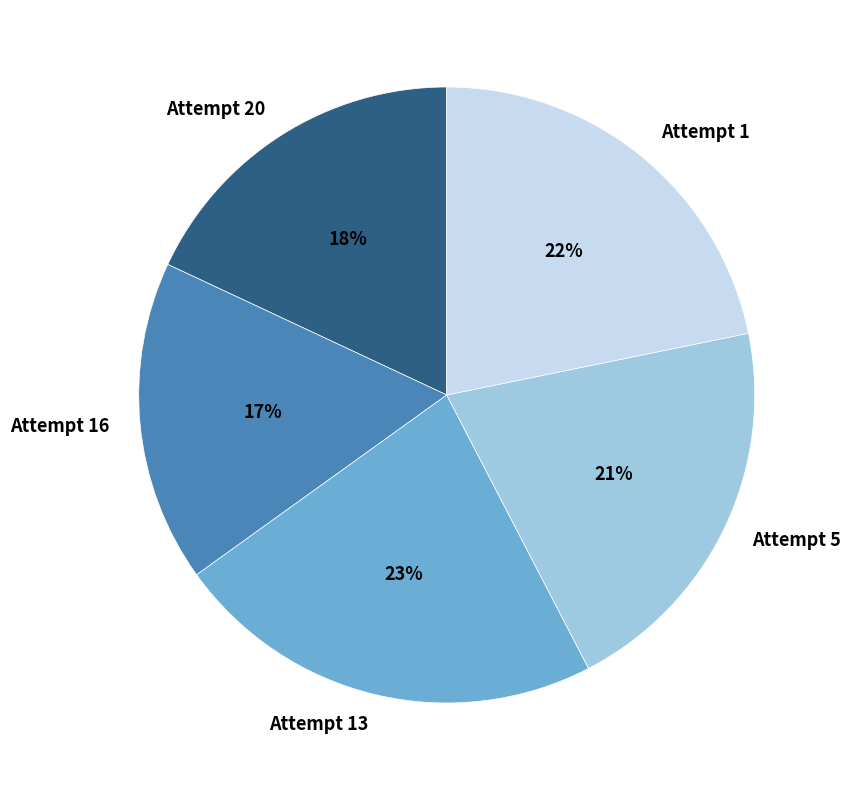

Rank the categories by value from lowest to highest.

Attempt 16, Attempt 20, Attempt 5, Attempt 1, Attempt 13